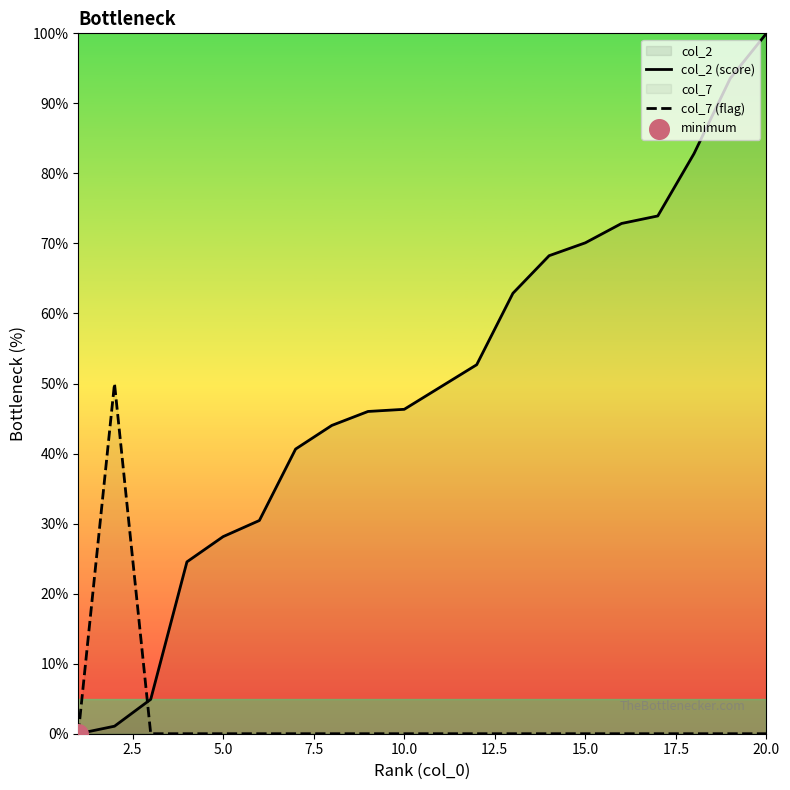

Which series has the largest total across all categories?

col_2 (score)